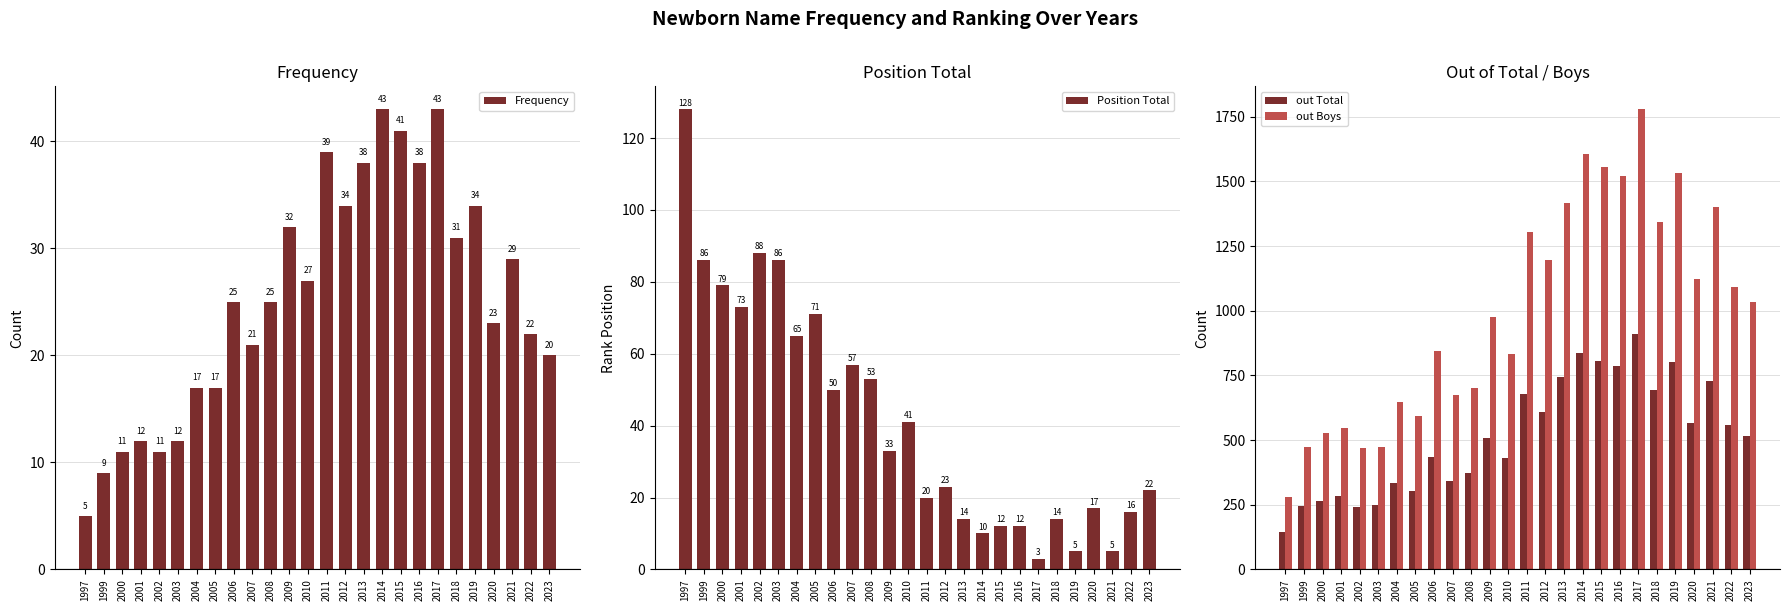

Count the number of categories in the chart.

26